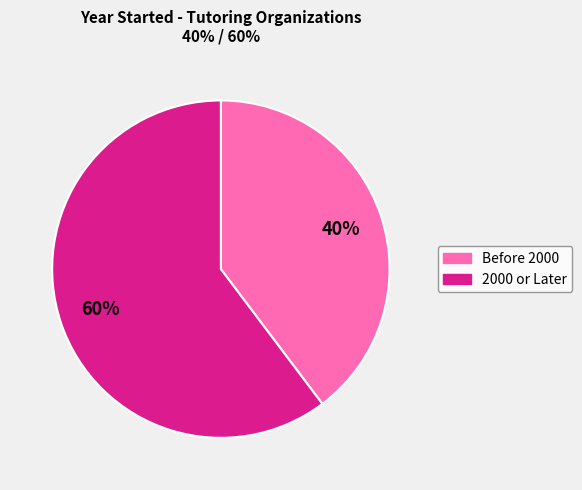

Is there a majority slice in this chart?

Yes